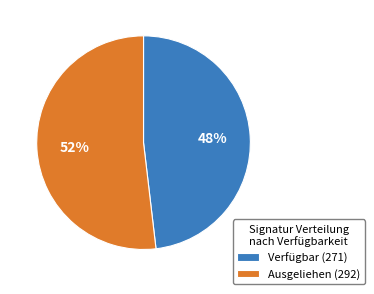

To the nearest percent, what is the average slice percentage?

50%